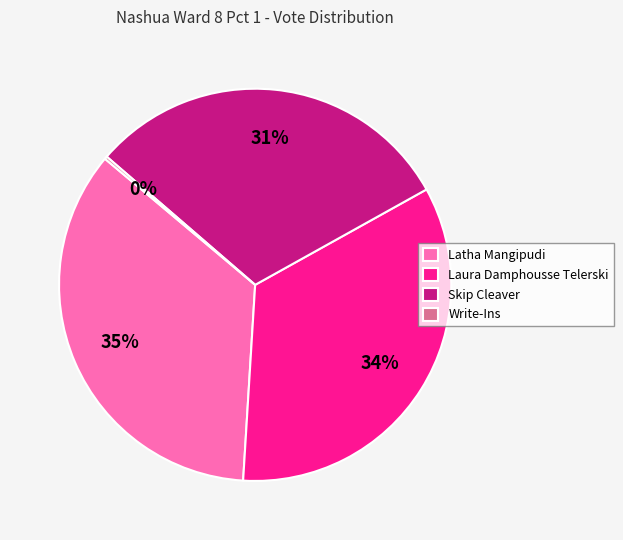

What percentage is the Latha Mangipudi slice, to the nearest percent?

35%